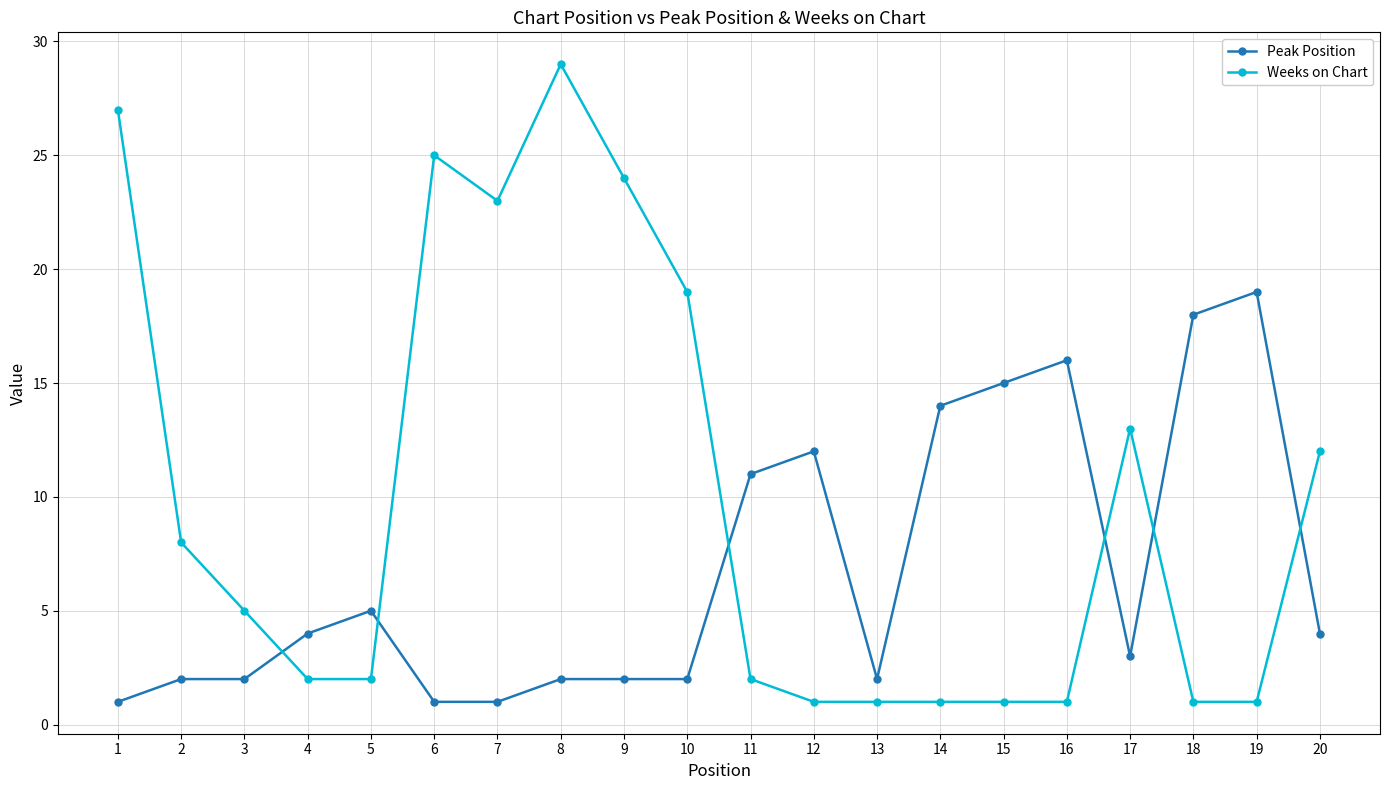

Reading left to right, list all the values displayed in this chart.

Peak Position: 1=1	2=2	3=2	4=4	5=5	6=1	7=1	8=2	9=2	10=2	11=11	12=12	13=2	14=14	15=15	16=16	17=3	18=18	19=19	20=4
Weeks on Chart: 1=27	2=8	3=5	4=2	5=2	6=25	7=23	8=29	9=24	10=19	11=2	12=1	13=1	14=1	15=1	16=1	17=13	18=1	19=1	20=12